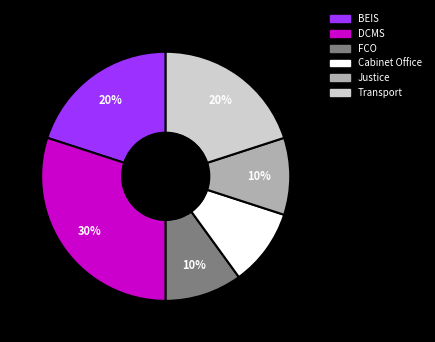

Is there any slice that represents more than half of the pie?

No